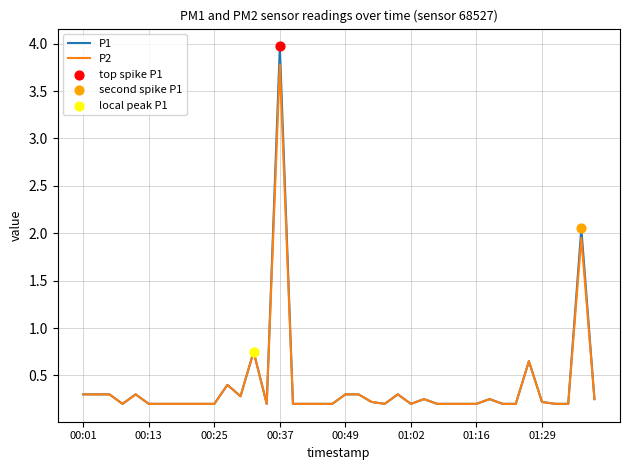

Which series has the largest range (max minus min)?

P1